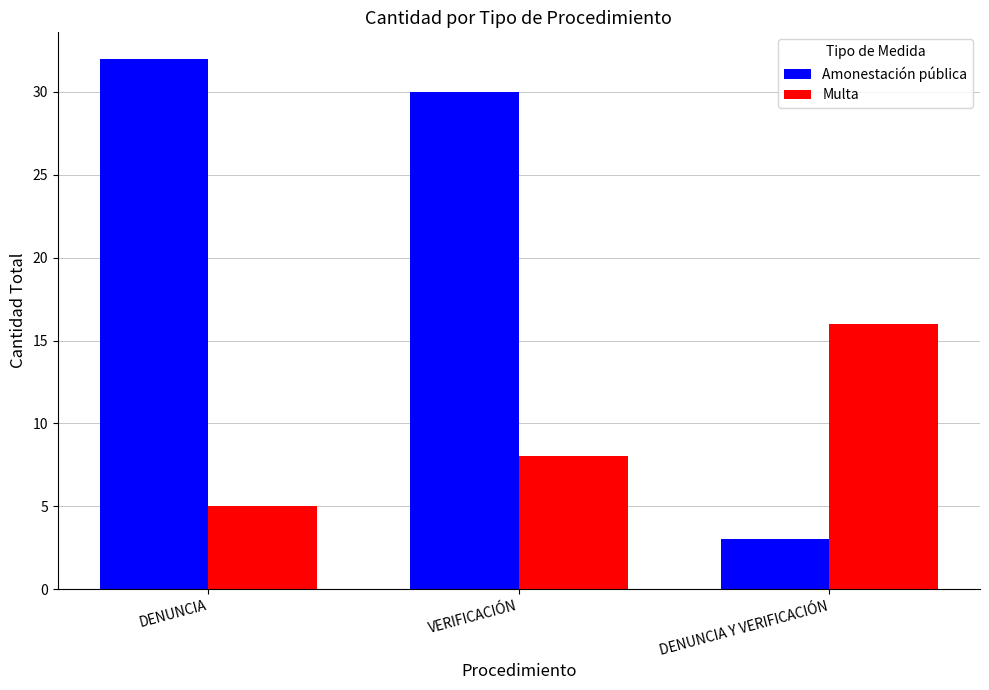

How many Multa values are between 5 and 16?

3